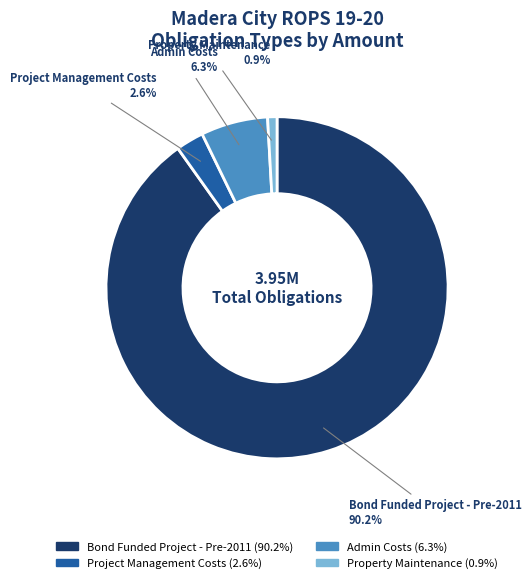

To the nearest percent, what portion does Project Management Costs represent?

3%